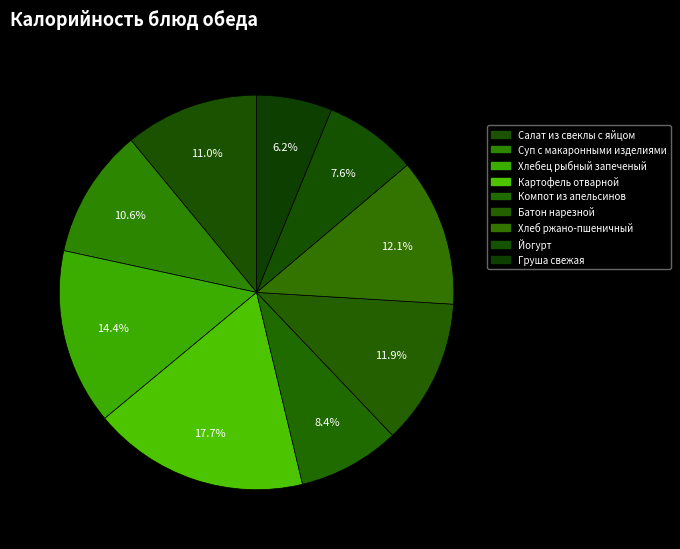

Which slice is the smallest?

Груша свежая